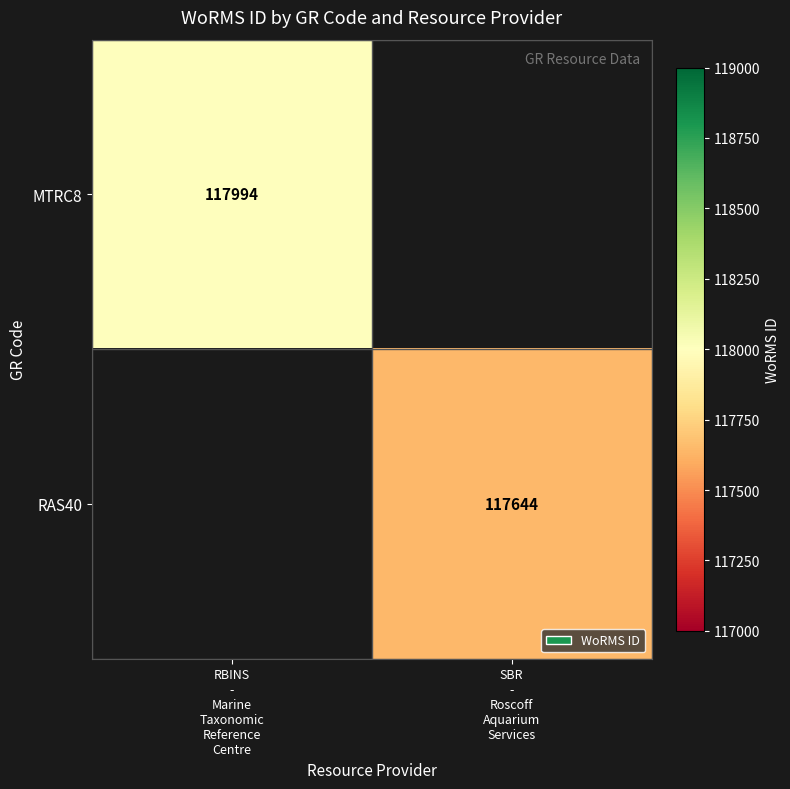

How many positive values does the MTRC8 series have?

1